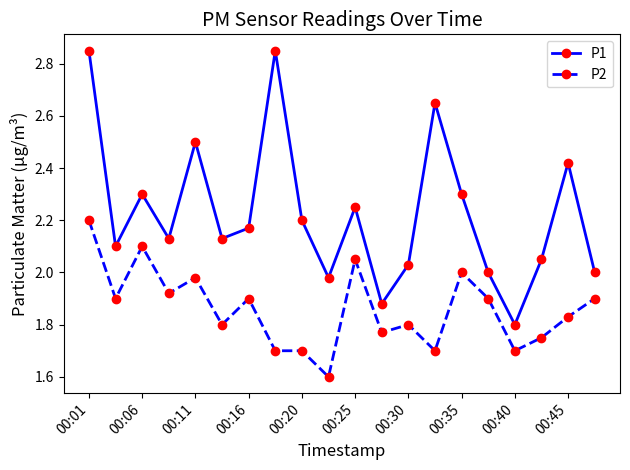

What is the value of the P1 point at the 3rd from the left?

2.3